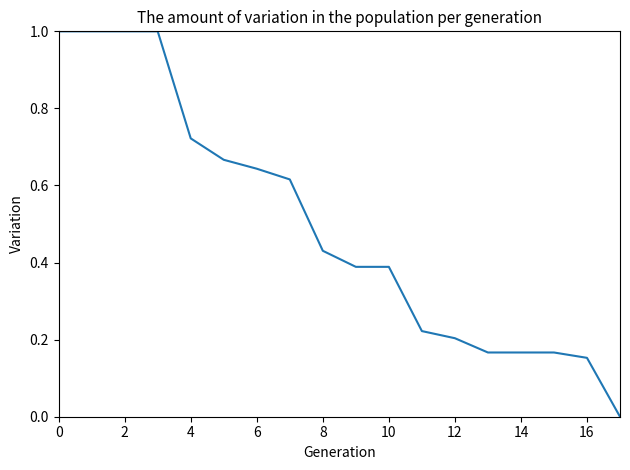

How many values are above zero?

17